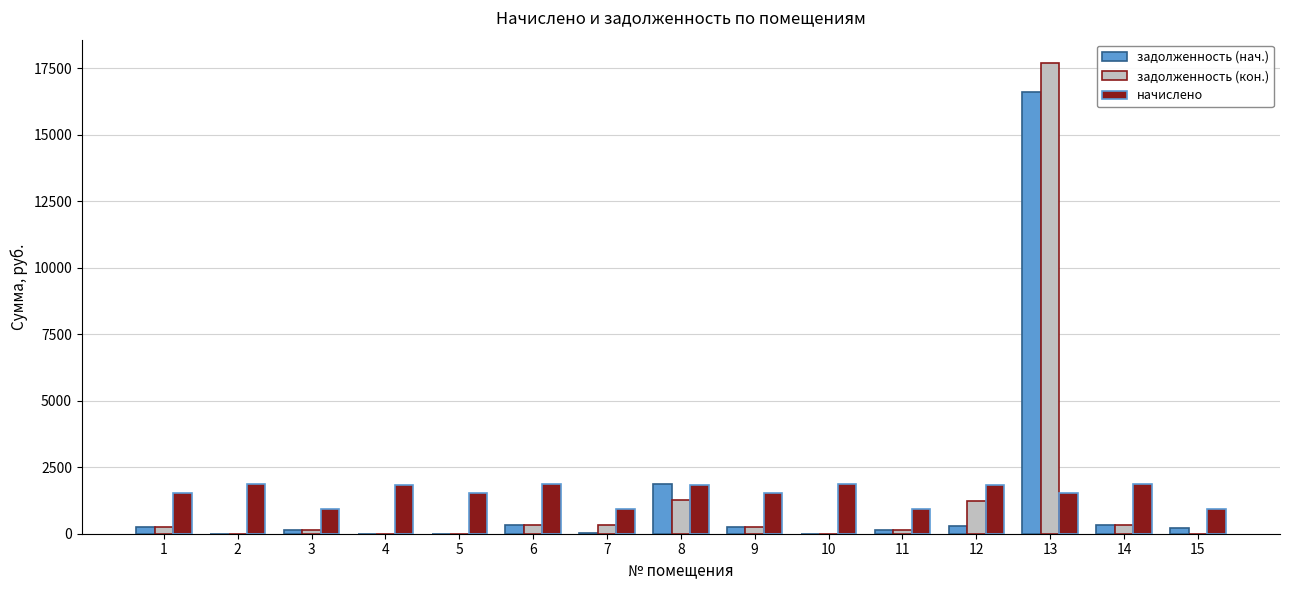

Between 11 and 13, which series saw the biggest shift?

задолженность (кон.)